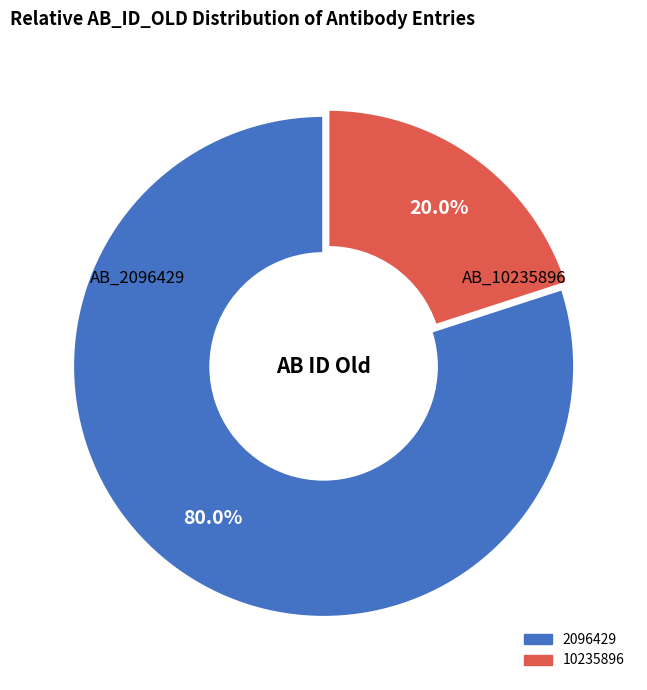

Count the number of slices in the pie.

2